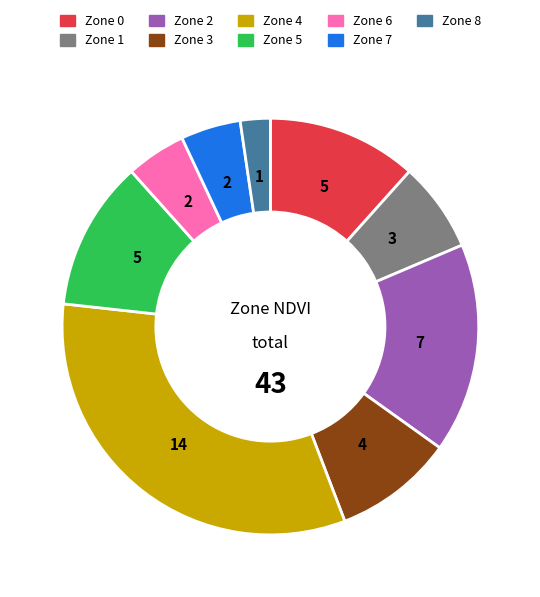

Approximately how many times larger is the value at Zone 1 compared to Zone 5?

0.6